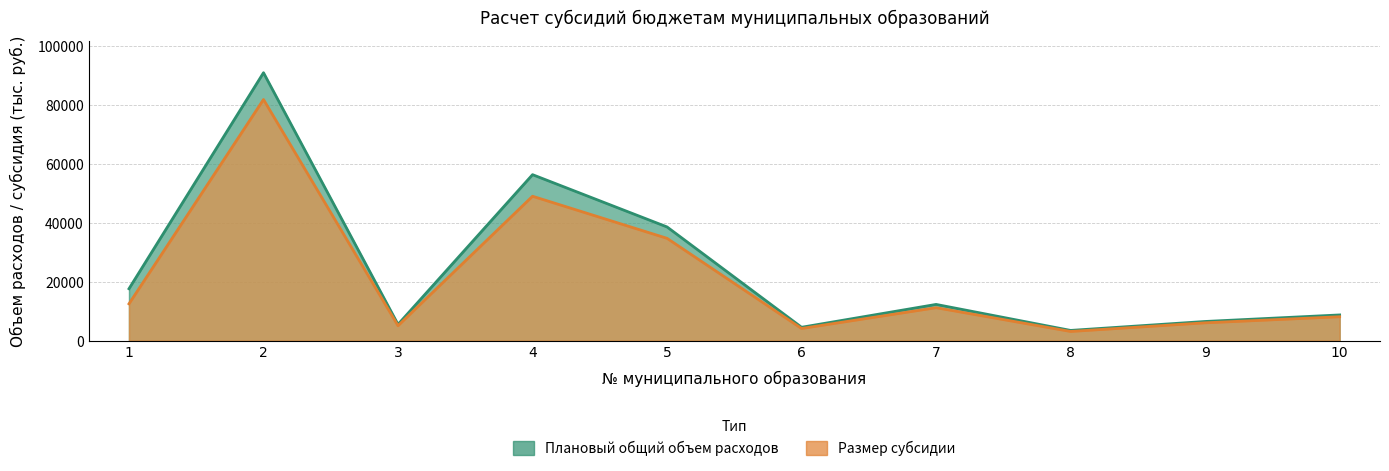

Where does the Размер субсидии series first go above 11221?

1